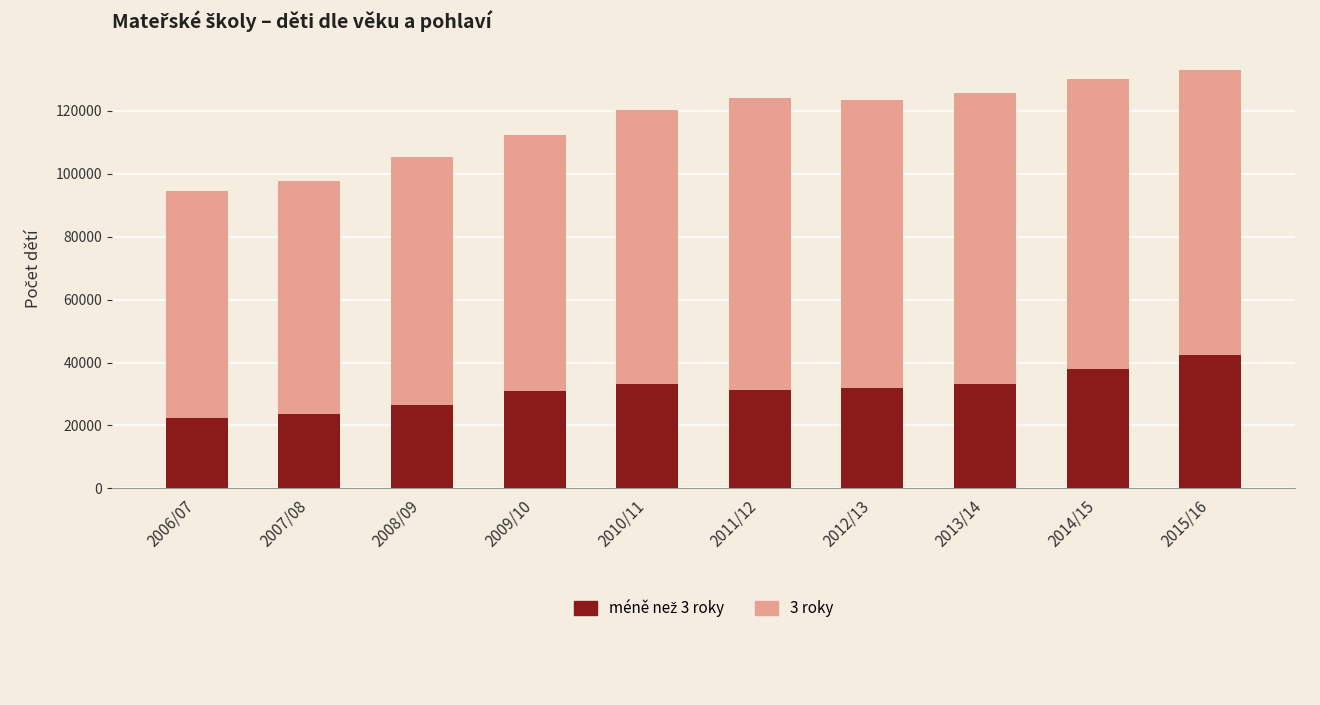

What is the total value across all series at 2010/11?

120303